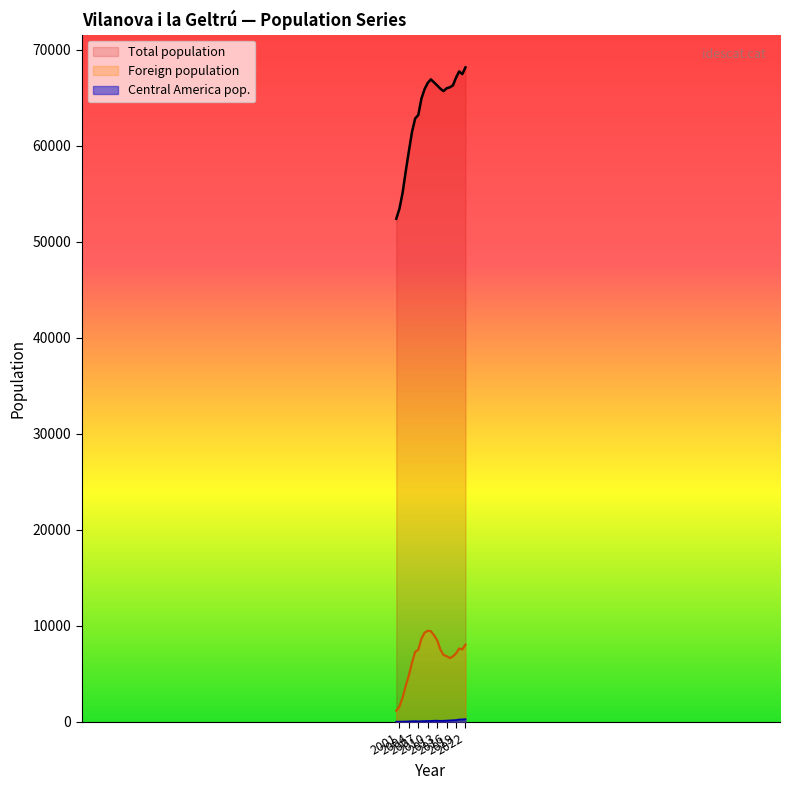

How many values in the Total population series are below 65941?

11